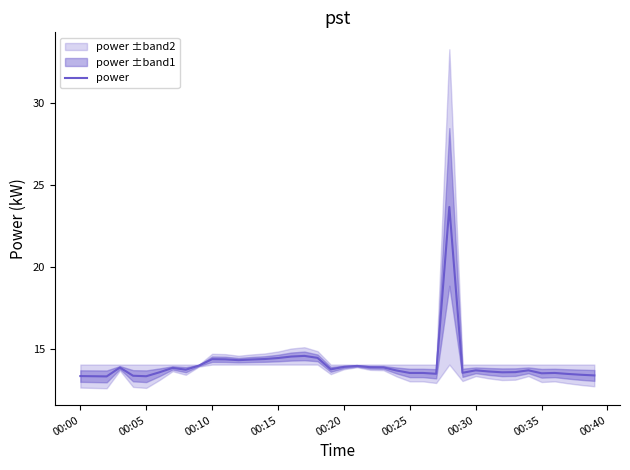

What is the highest value of the power series?

23.6